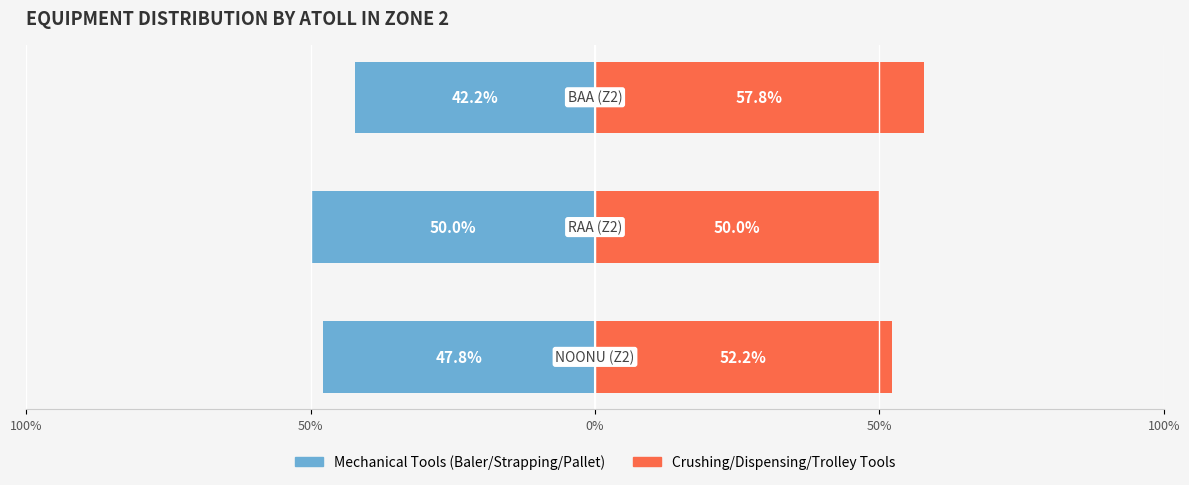

At how many categories does at least one series exceed -18?

3